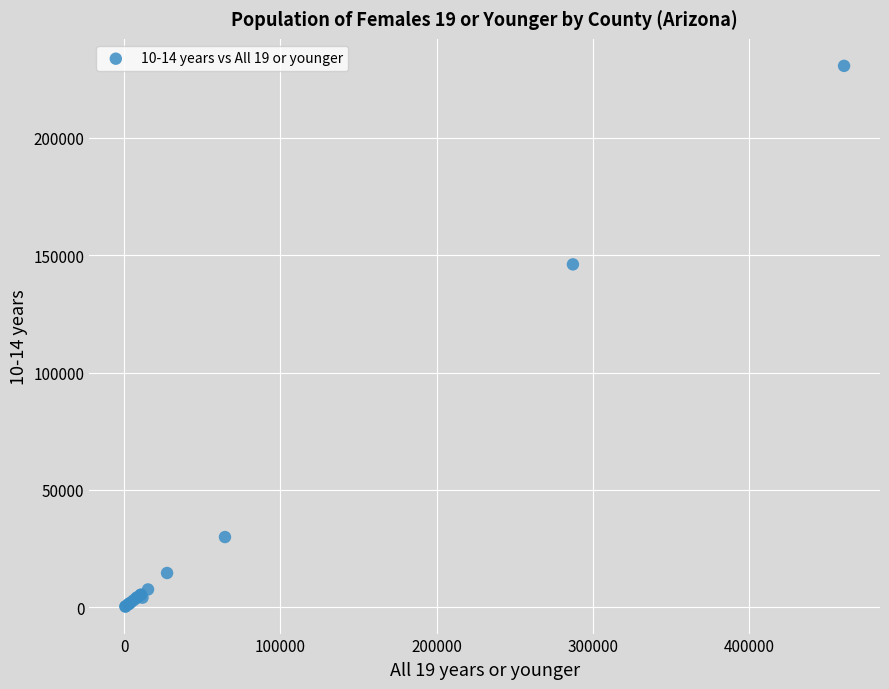

What Y value in the scatter plot is closest to 115447?

146025